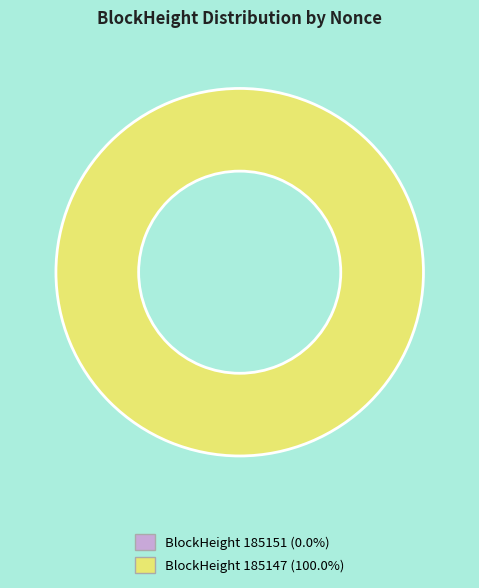

How many slices are in this pie chart?

2